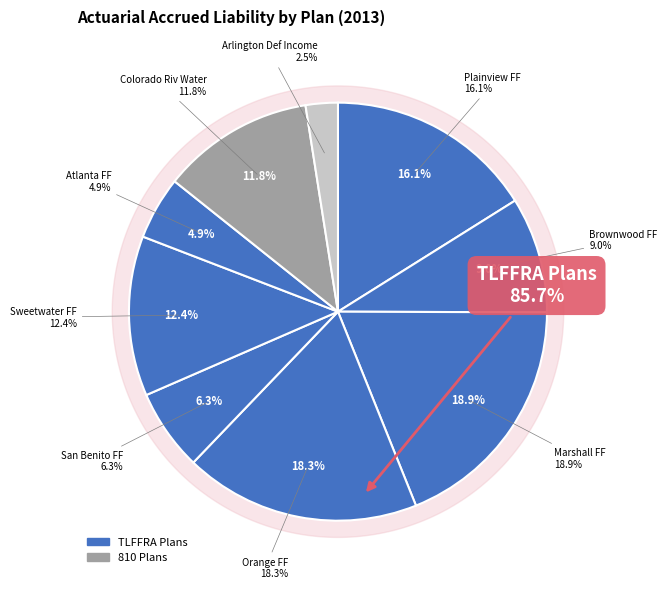

Count the number of slices in the pie.

9